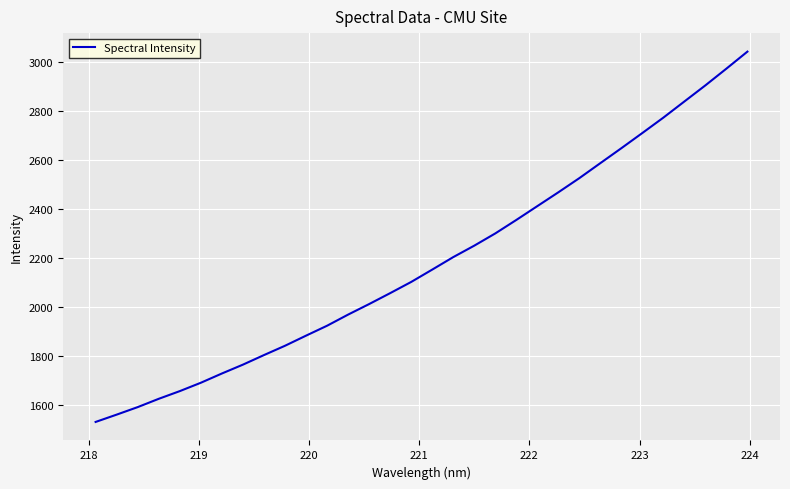

What is the minimum value shown in the chart?

1531.9